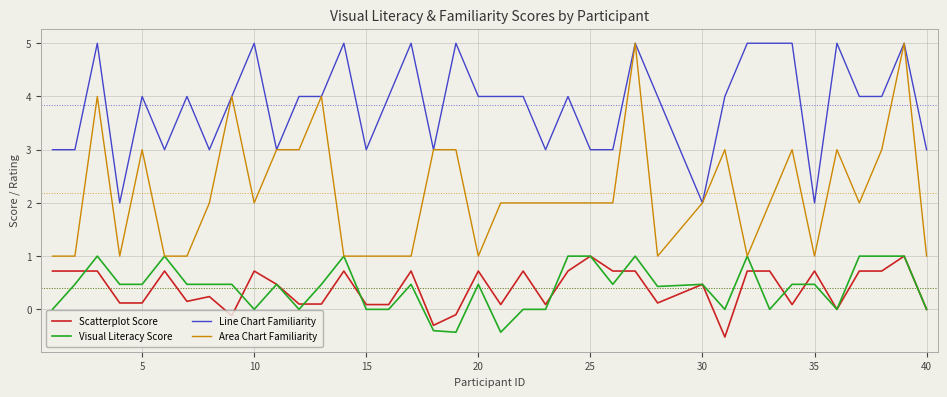

What is the lowest value of the Visual Literacy Score series?

-0.4